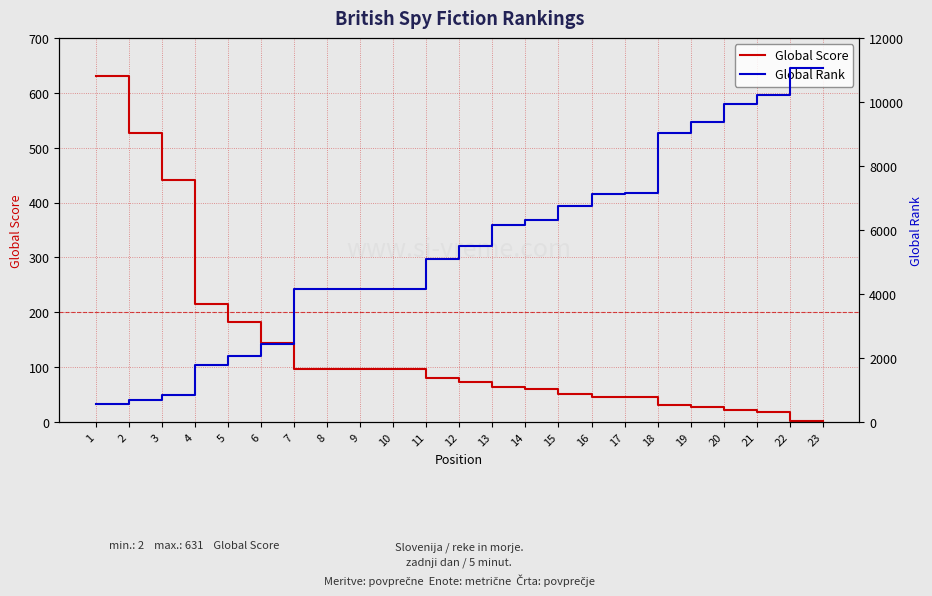

Rank the series at 20 from lowest to highest value.

Global Score, Global Rank